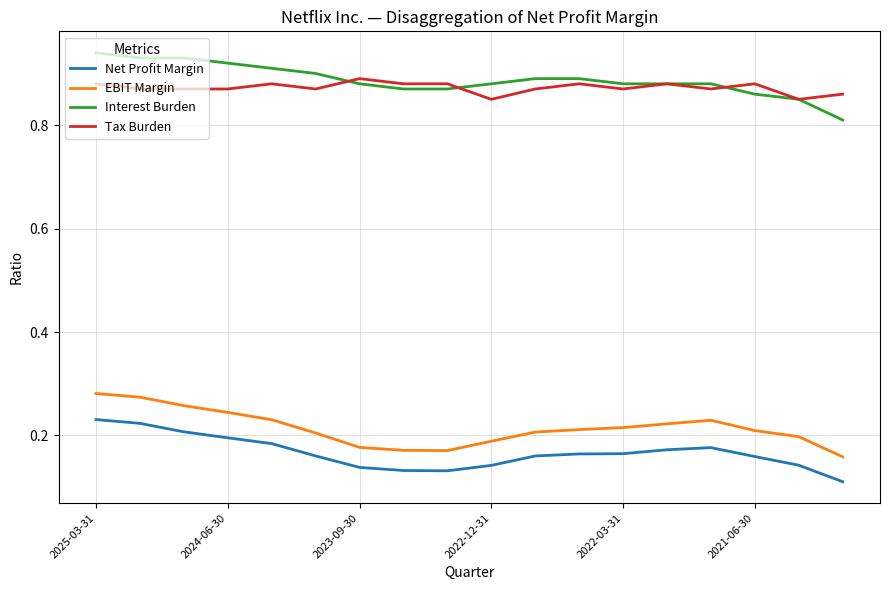

True or false: Net Profit Margin and Interest Burden intersect in this chart.

False